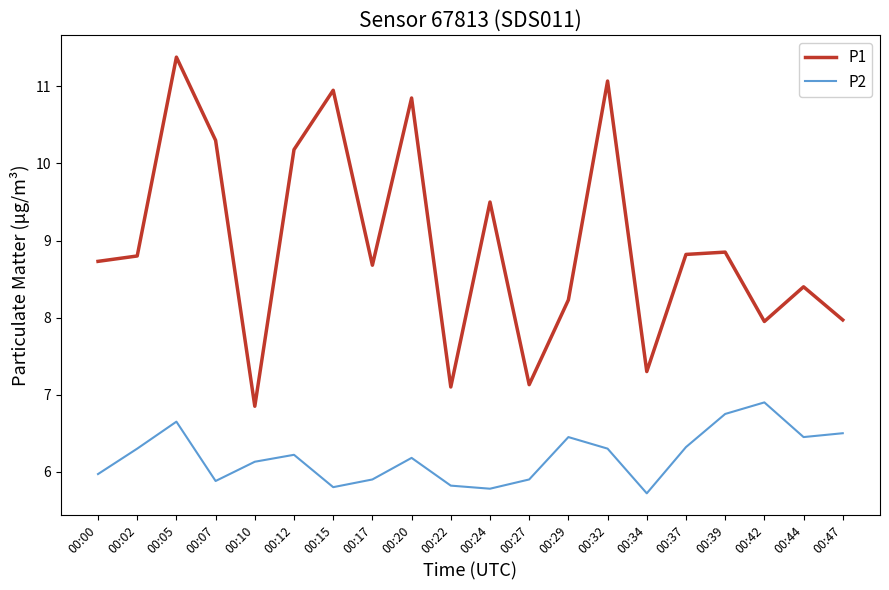

What is the sum of the P1 values at 00:24 and 00:27?

16.6